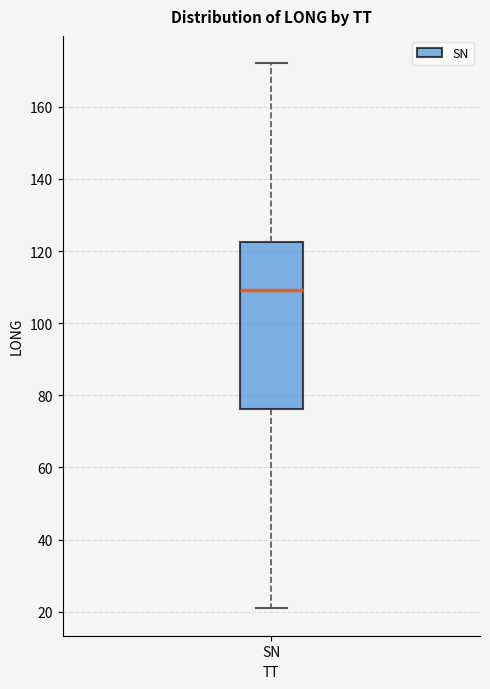

Transcribe this box plot: give where the median line is, the range the box spans, and where the two whiskers end, as read against the y-axis. The values are not printed on the chart, so give them approximately, as read against the axis.

median 110, box 76 to 122, whiskers 20 to 172